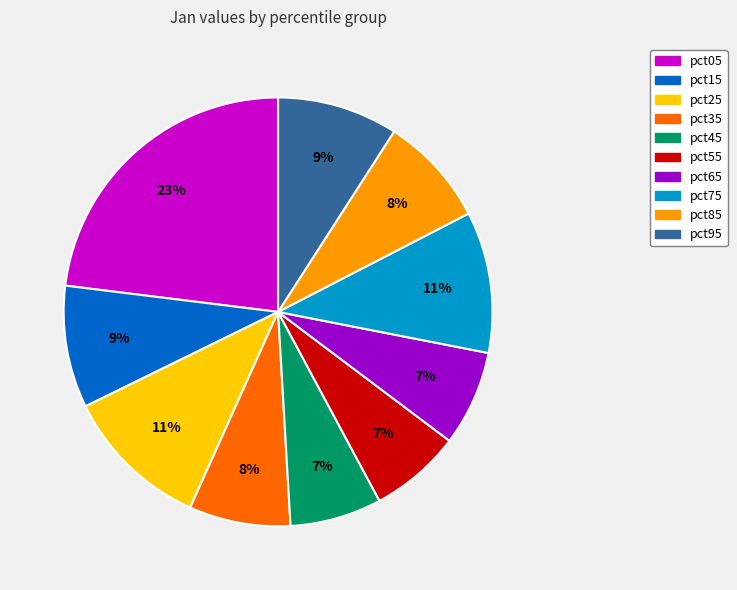

Is there any slice that represents more than half of the pie?

No